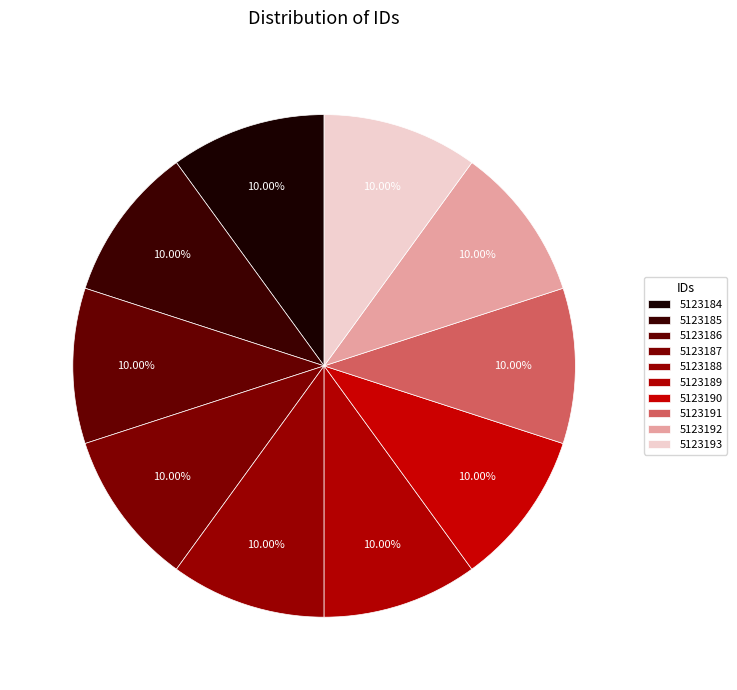

Combined, do 5123192 and 5123186 account for over 50%?

No